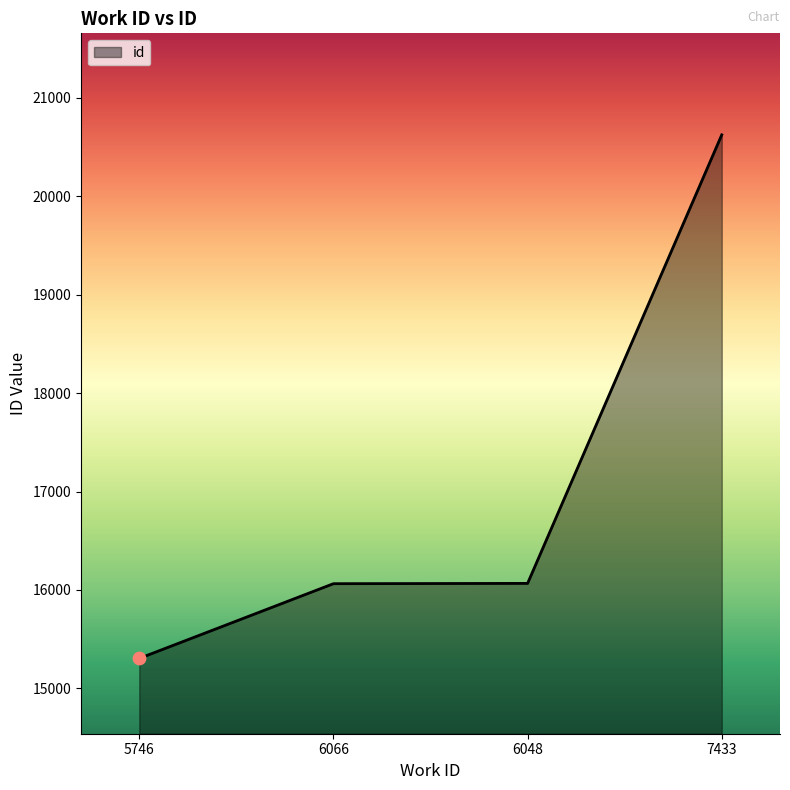

What is the change in value from 6066 to 7433?

+4560